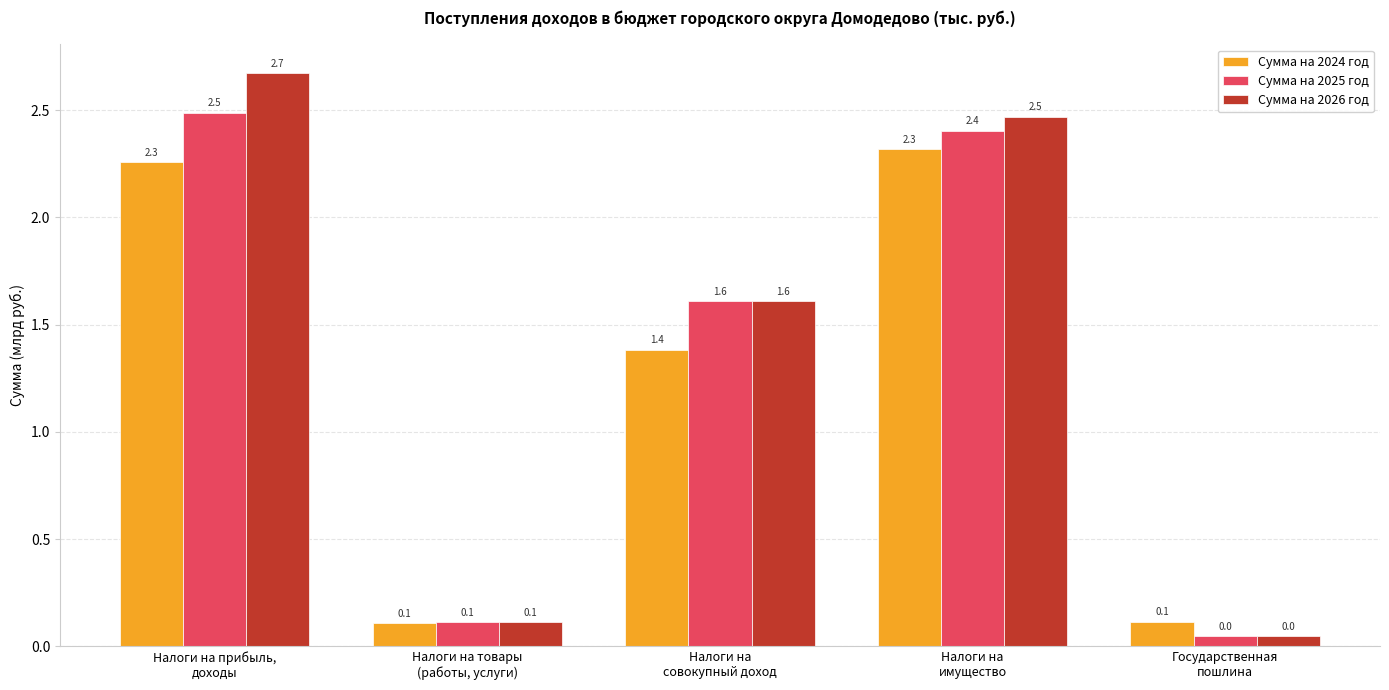

What is the difference between the second highest and second lowest values in the Сумма на 2025 год series?

2.3